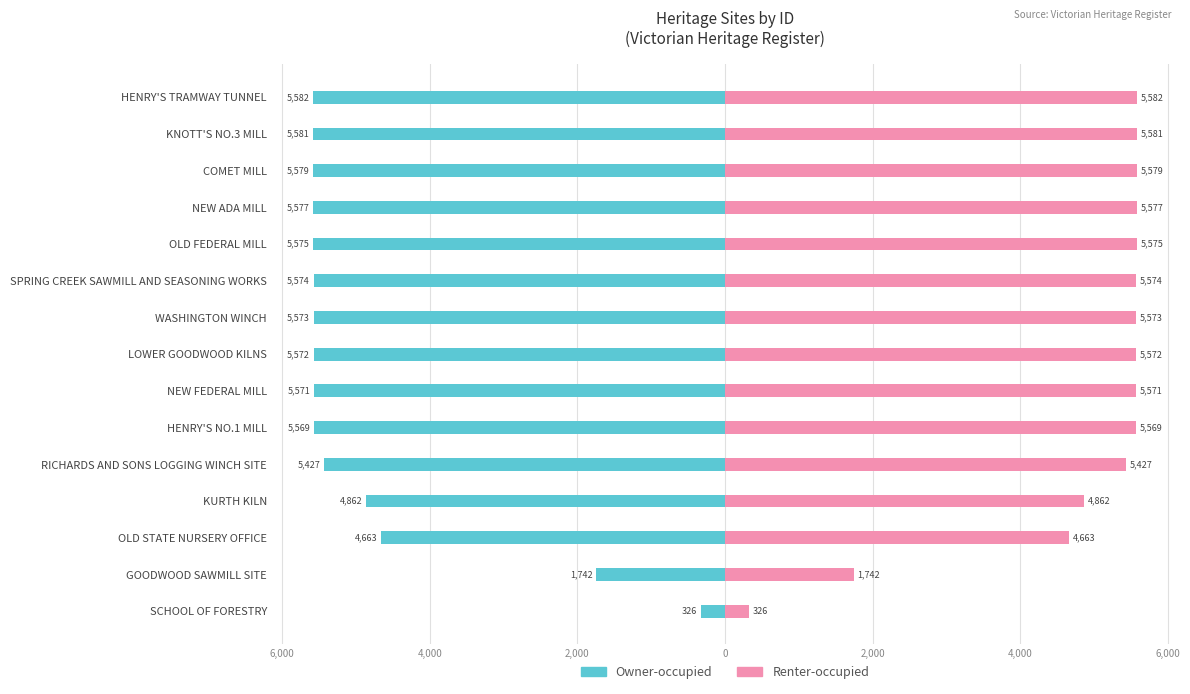

Is it true that Owner-occupied equals -1421 at KURTH KILN?

False